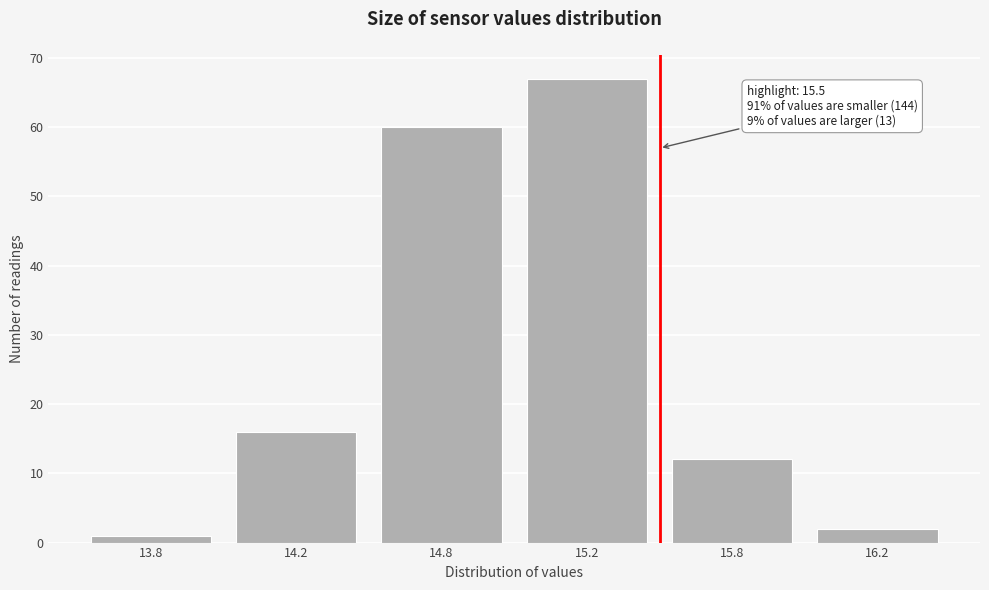

Reading left to right, transcribe all the data shown in this chart.

13.8=1	14.2=16	14.8=60	15.2=67	15.8=12	16.2=2